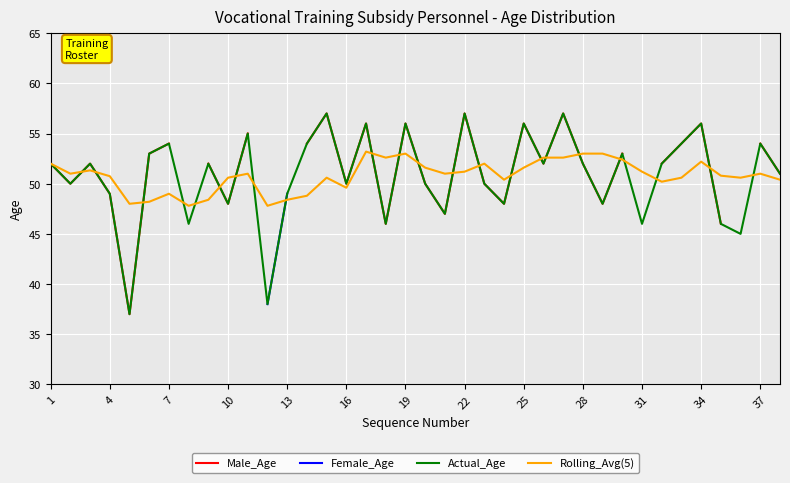

True or false: Rolling_Avg(5) has more than 2 points higher than both neighbors.

True